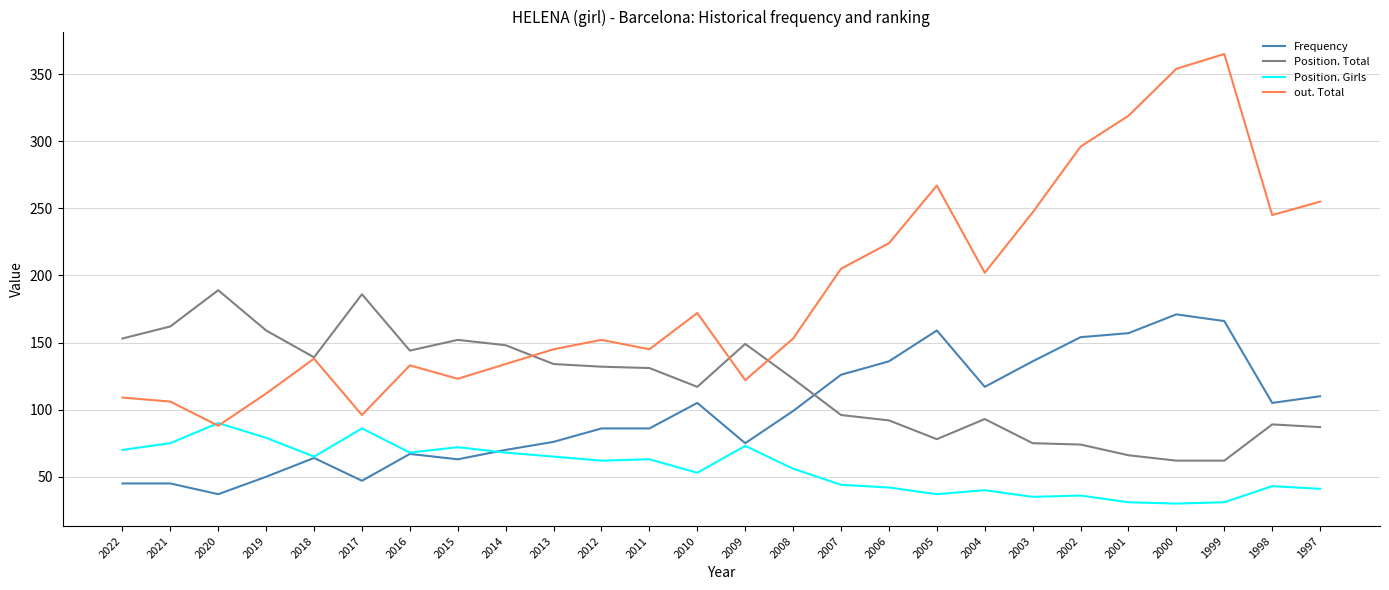

After their last crossing, which series has the higher values: Frequency or Position. Total?

Frequency